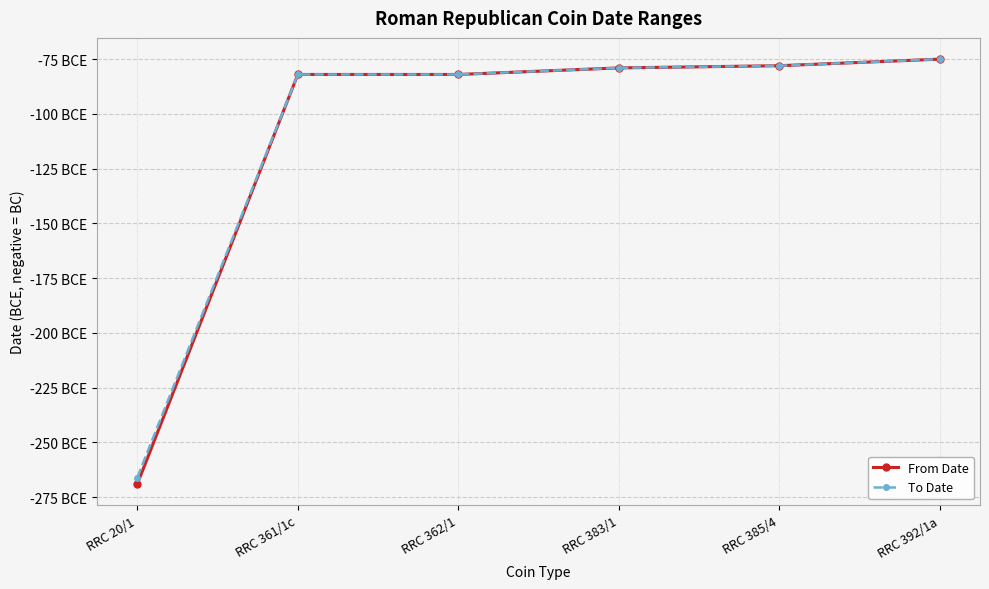

Is the value of From Date at RRC 20/1 greater than the value of To Date at RRC 385/4?

No